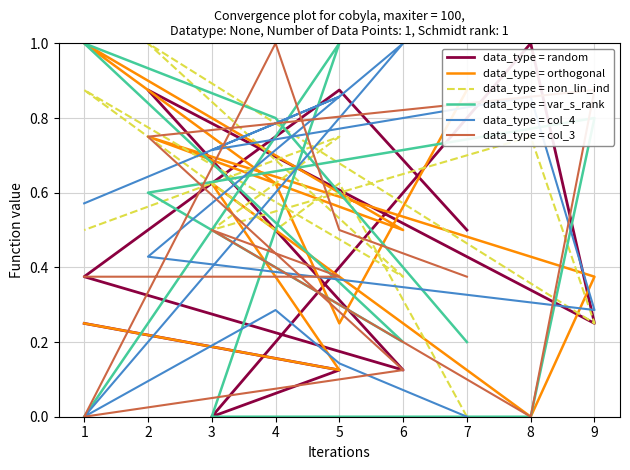

What is the sum of the col_3 values at 8 and 9?

1.0